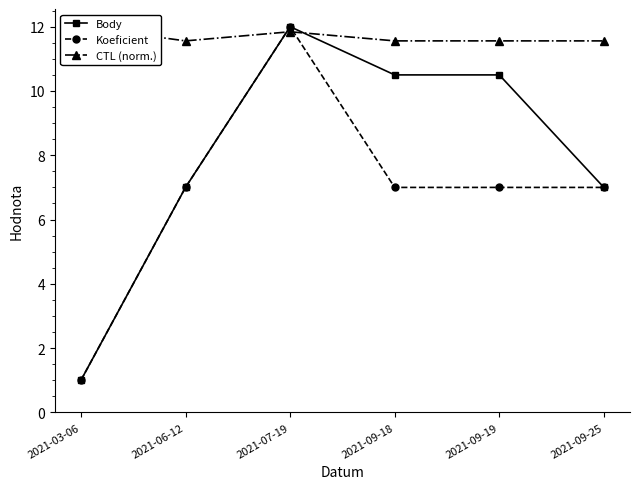

What is the difference between the second highest and minimum values in the Koeficient series?

6.0